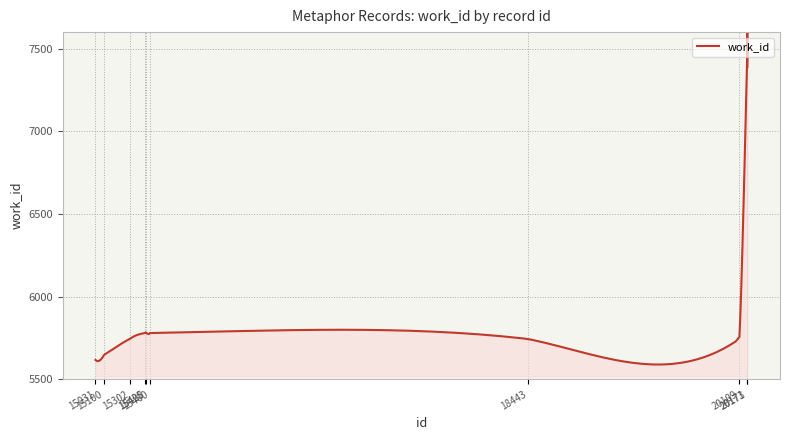

What is the sum of all values?

60618